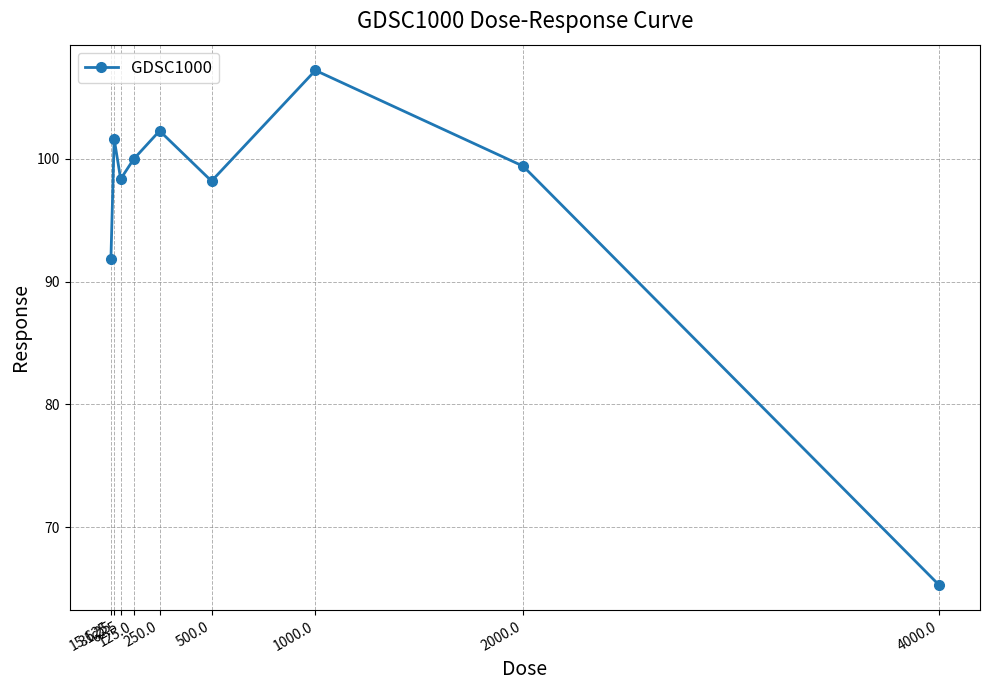

What position from the left is 31.25?

2